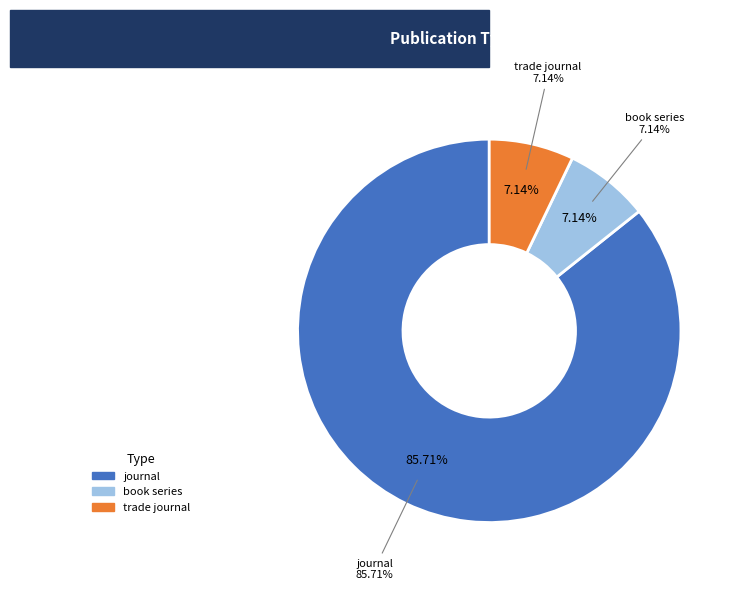

The journal slice represents 86% of the pie. True or false?

True